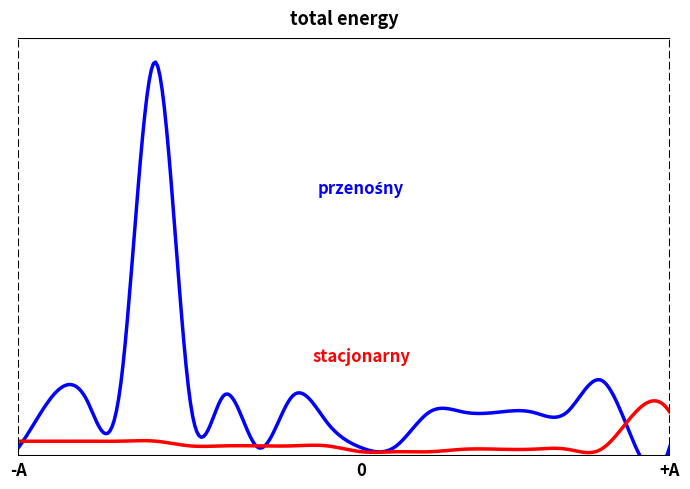

Does the chart have visible grid lines?

No